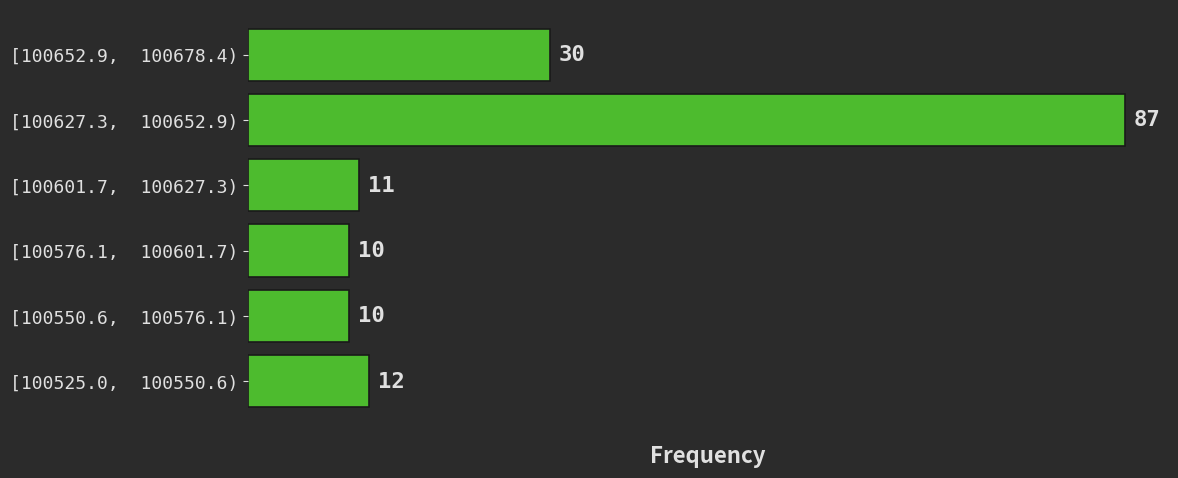

Reading bottom to top, transcribe all the data shown in this chart.

12	10	10	11	87	30